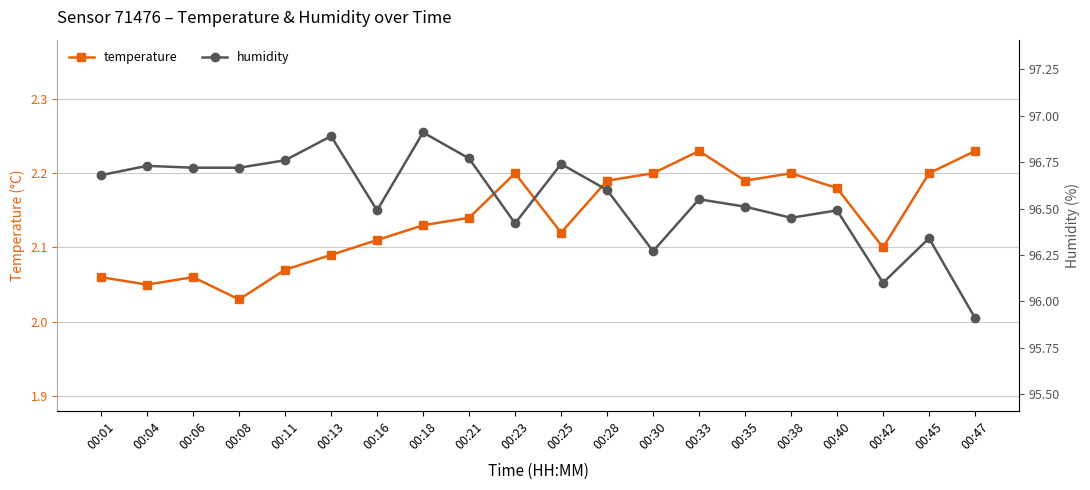

Which category has the highest value in the humidity series?

00:18